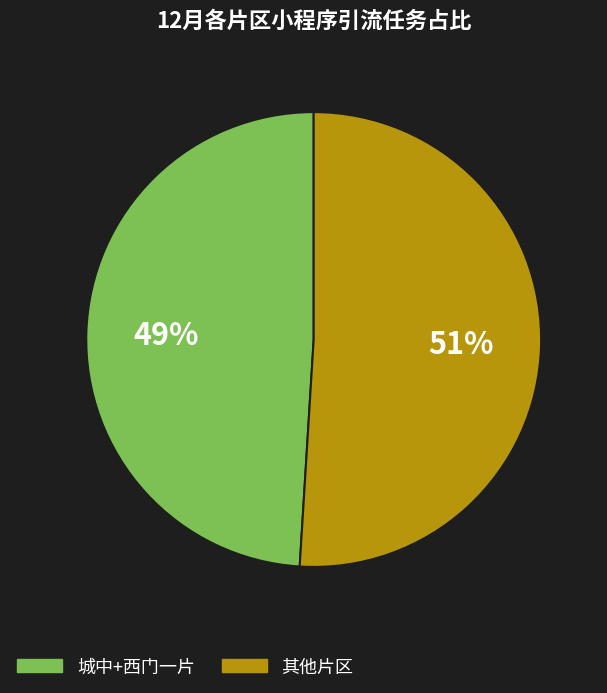

How many slices are in this pie chart?

2